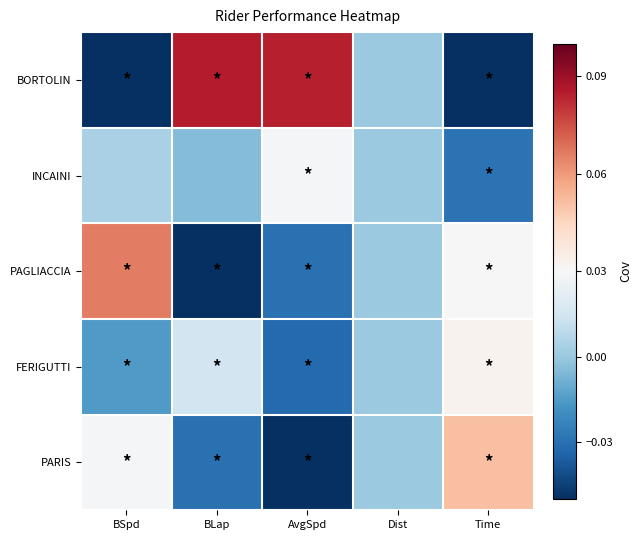

Which has a higher value, BSpd or Time?

BSpd